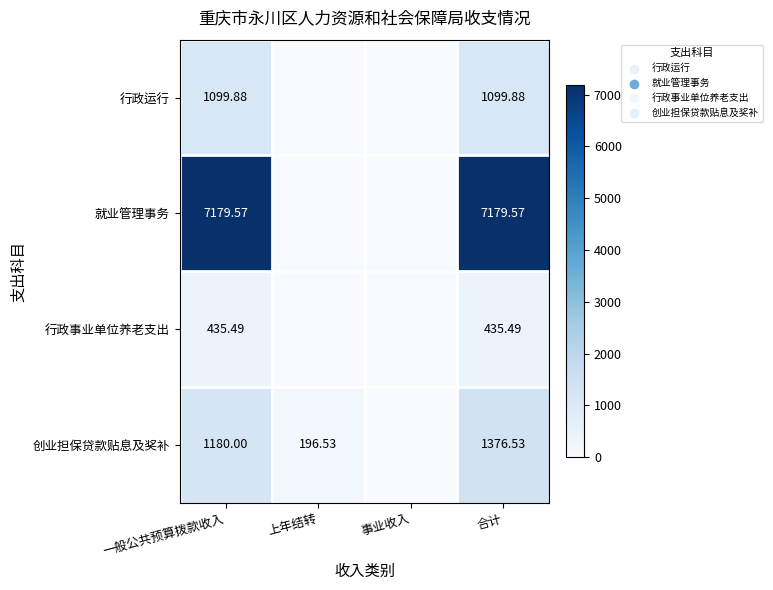

At 上年结转, list the series in order from largest to smallest.

创业担保贷款贴息及奖补, 行政运行, 就业管理事务, 行政事业单位养老支出